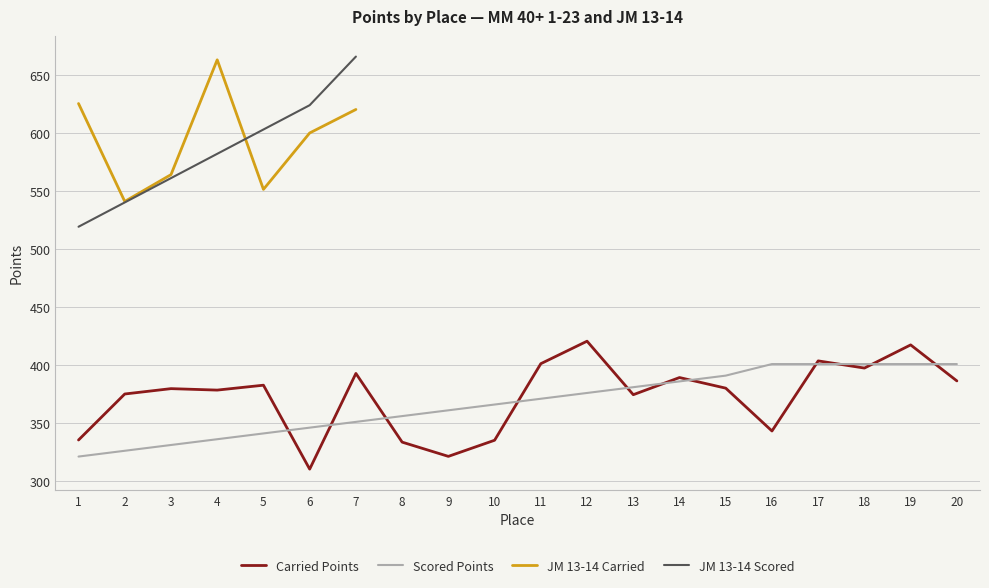

At which category does Carried Points reach its first local peak?

3